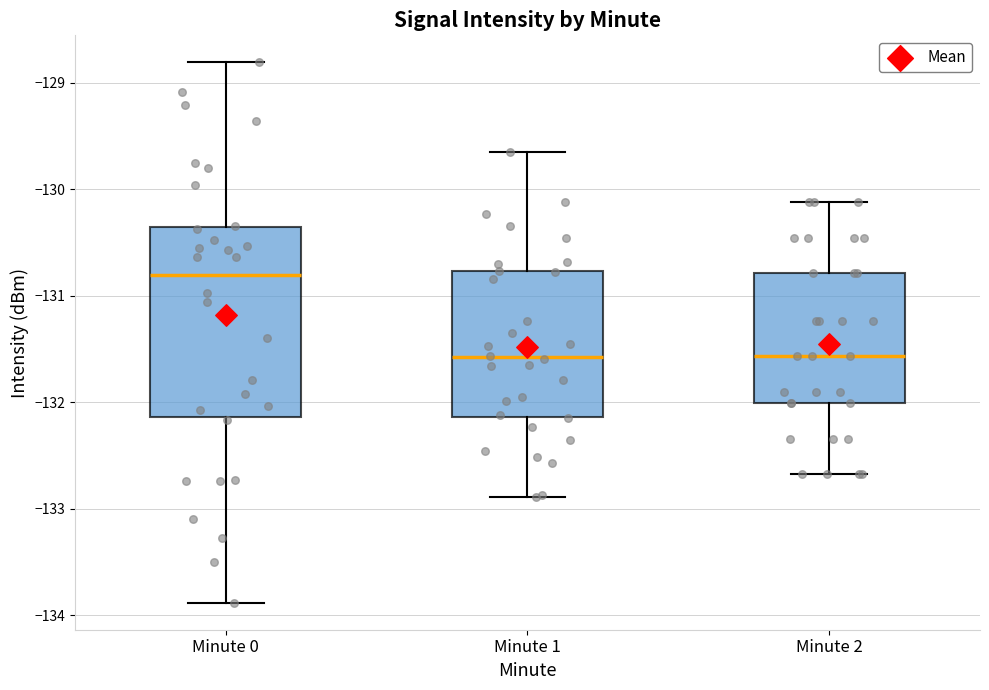

Where is the lower edge of the box for Minute 2 on the y-axis? The values are not printed on the chart, so give them approximately, as read against the axis.

-132.0